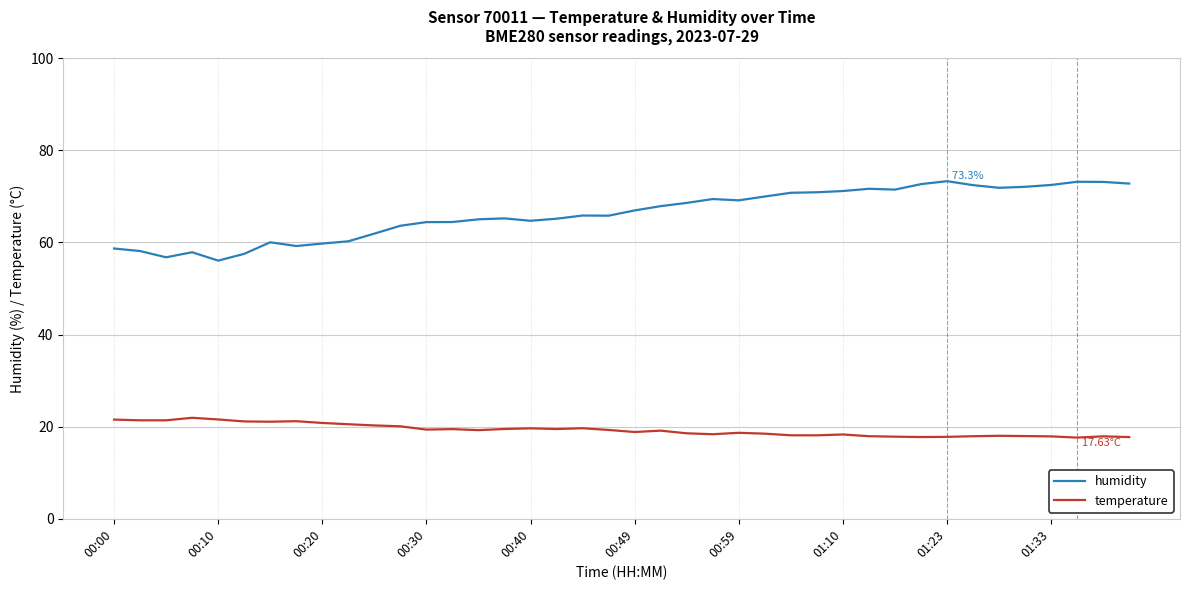

True or false: humidity and temperature intersect in this chart.

False